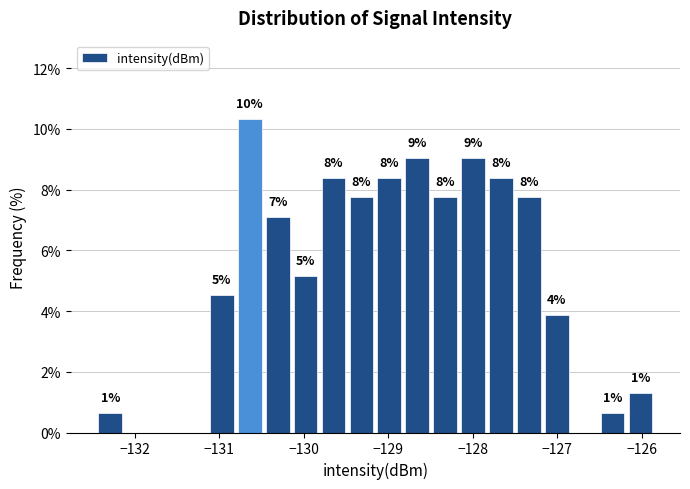

Read against the x-axis, roughly where is the centre of the tallest bar?

-130.6